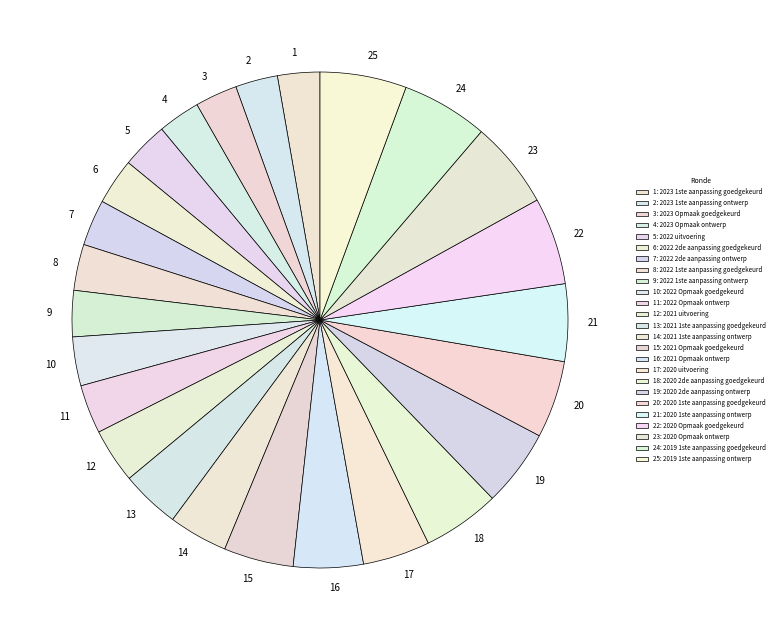

Which has a higher value, 12 or 21?

21